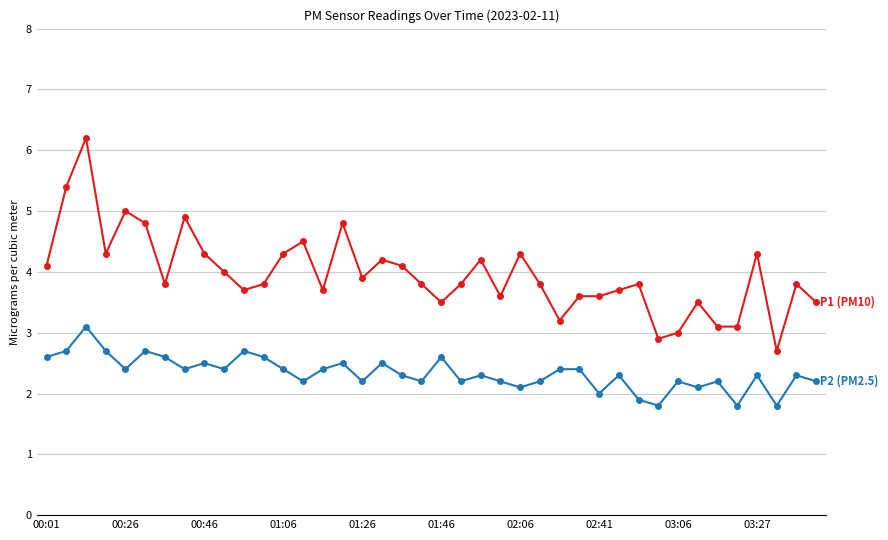

What is the maximum value shown in the chart?

6.2